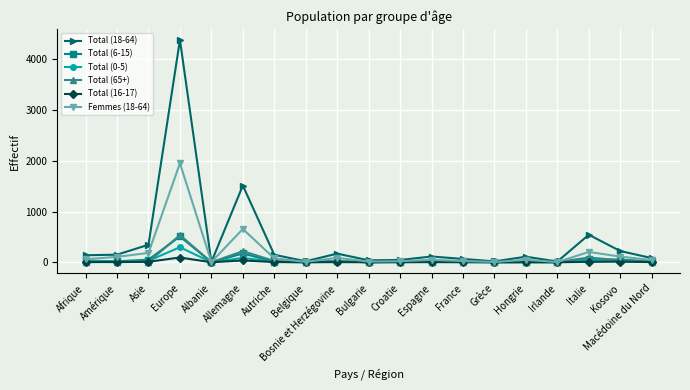

At which label does Total (16-17) first exceed 2?

Afrique